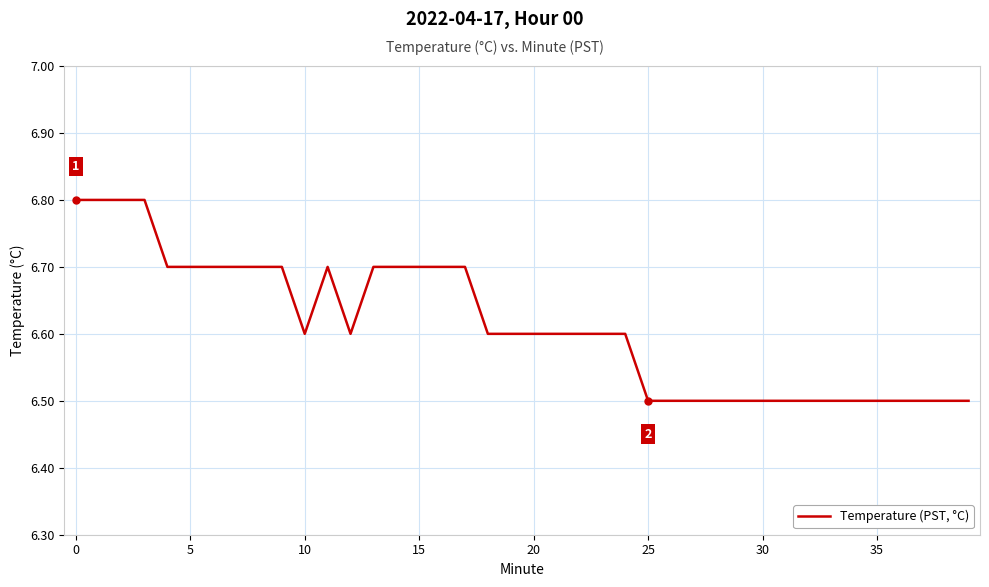

How many lines are shown in the chart?

1